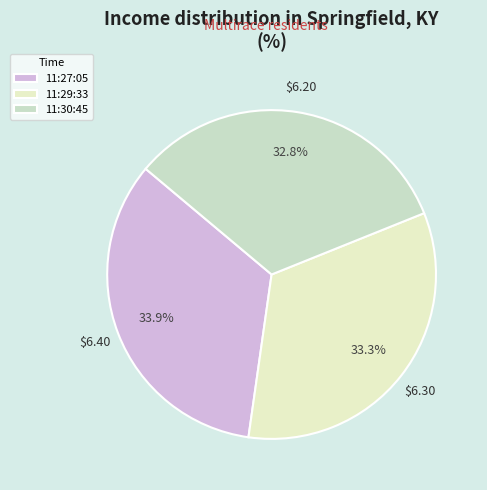

Rank the categories by value from lowest to highest.

11:30:45, 11:29:33, 11:27:05